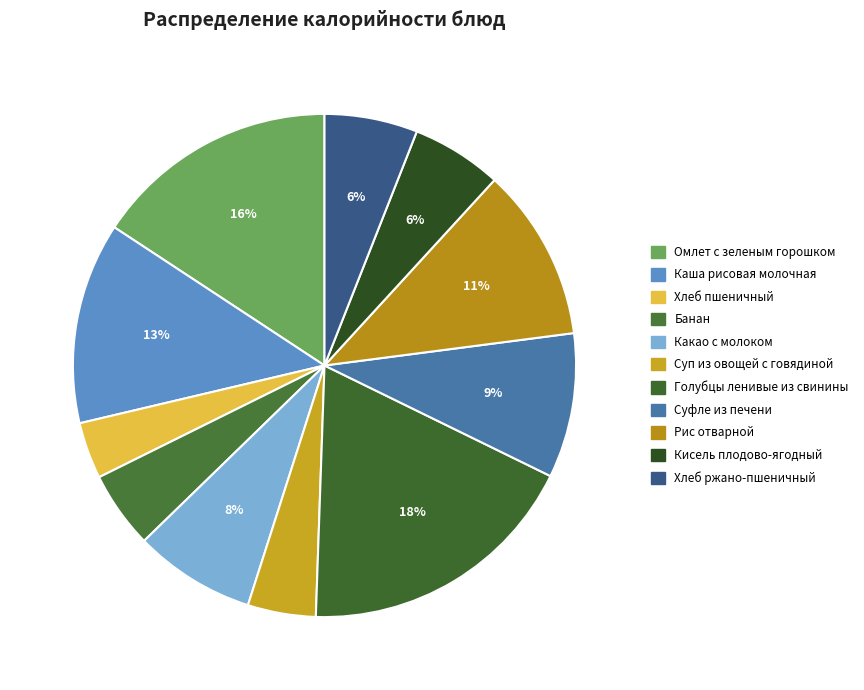

To the nearest percent, what is the difference between the Хлеб ржано-пшеничный and Рис отварной slice percentages?

5%